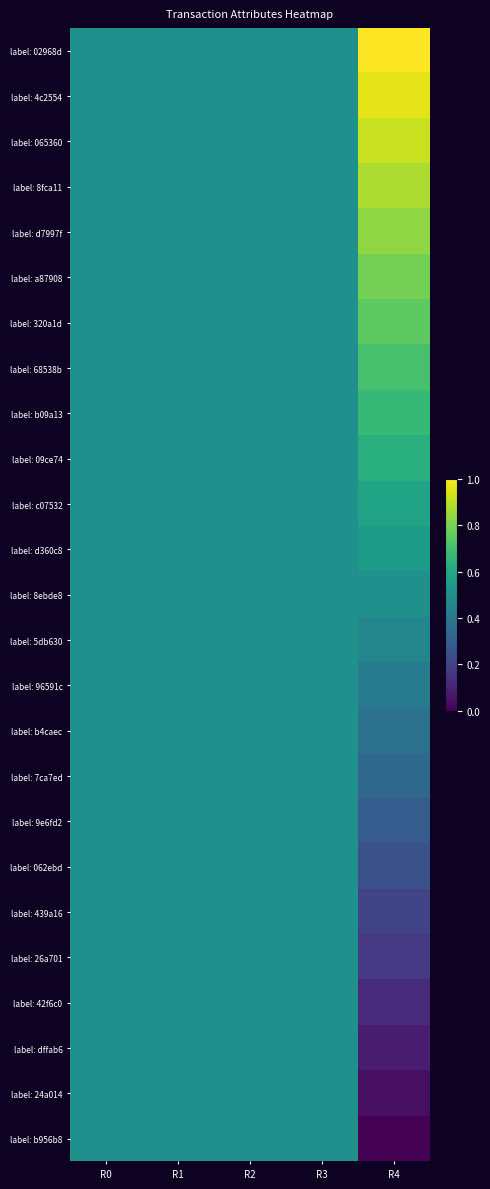

Reading right to left, extract all data points from this chart.

label: 02968d: R4=1.0	R3=0.5	R2=0.5	R1=0.5	R0=0.5
label: 4c2554: R4=1.0	R3=0.5	R2=0.5	R1=0.5	R0=0.5
label: 065360: R4=0.9	R3=0.5	R2=0.5	R1=0.5	R0=0.5
label: 8fca11: R4=0.9	R3=0.5	R2=0.5	R1=0.5	R0=0.5
label: d7997f: R4=0.8	R3=0.5	R2=0.5	R1=0.5	R0=0.5
label: a87908: R4=0.8	R3=0.5	R2=0.5	R1=0.5	R0=0.5
label: 320a1d: R4=0.8	R3=0.5	R2=0.5	R1=0.5	R0=0.5
label: 68538b: R4=0.7	R3=0.5	R2=0.5	R1=0.5	R0=0.5
label: b09a13: R4=0.7	R3=0.5	R2=0.5	R1=0.5	R0=0.5
label: 09ce74: R4=0.6	R3=0.5	R2=0.5	R1=0.5	R0=0.5
label: c07532: R4=0.6	R3=0.5	R2=0.5	R1=0.5	R0=0.5
label: d360c8: R4=0.5	R3=0.5	R2=0.5	R1=0.5	R0=0.5
label: 8ebde8: R4=0.5	R3=0.5	R2=0.5	R1=0.5	R0=0.5
label: 5db630: R4=0.5	R3=0.5	R2=0.5	R1=0.5	R0=0.5
label: 96591c: R4=0.4	R3=0.5	R2=0.5	R1=0.5	R0=0.5
label: b4caec: R4=0.4	R3=0.5	R2=0.5	R1=0.5	R0=0.5
label: 7ca7ed: R4=0.3	R3=0.5	R2=0.5	R1=0.5	R0=0.5
label: 9e6fd2: R4=0.3	R3=0.5	R2=0.5	R1=0.5	R0=0.5
label: 062ebd: R4=0.2	R3=0.5	R2=0.5	R1=0.5	R0=0.5
label: 439a16: R4=0.2	R3=0.5	R2=0.5	R1=0.5	R0=0.5
label: 26a701: R4=0.2	R3=0.5	R2=0.5	R1=0.5	R0=0.5
label: 42f6c0: R4=0.1	R3=0.5	R2=0.5	R1=0.5	R0=0.5
label: dffab6: R4=0.1	R3=0.5	R2=0.5	R1=0.5	R0=0.5
label: 24a014: R4=0.0	R3=0.5	R2=0.5	R1=0.5	R0=0.5
label: b956b8: R4=0.0	R3=0.5	R2=0.5	R1=0.5	R0=0.5